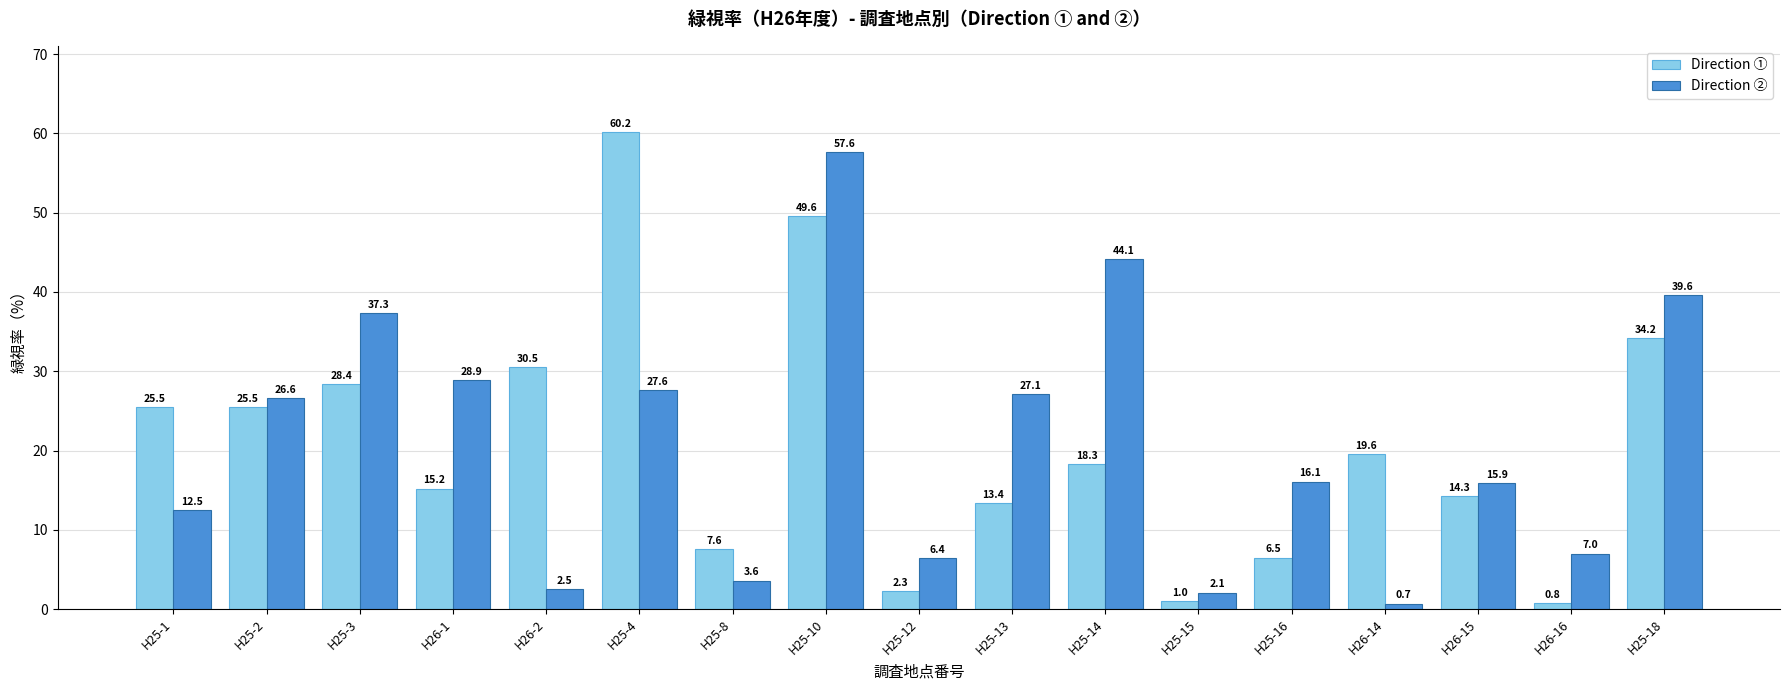

What is the label of the 3rd bar from the right?

H26-15